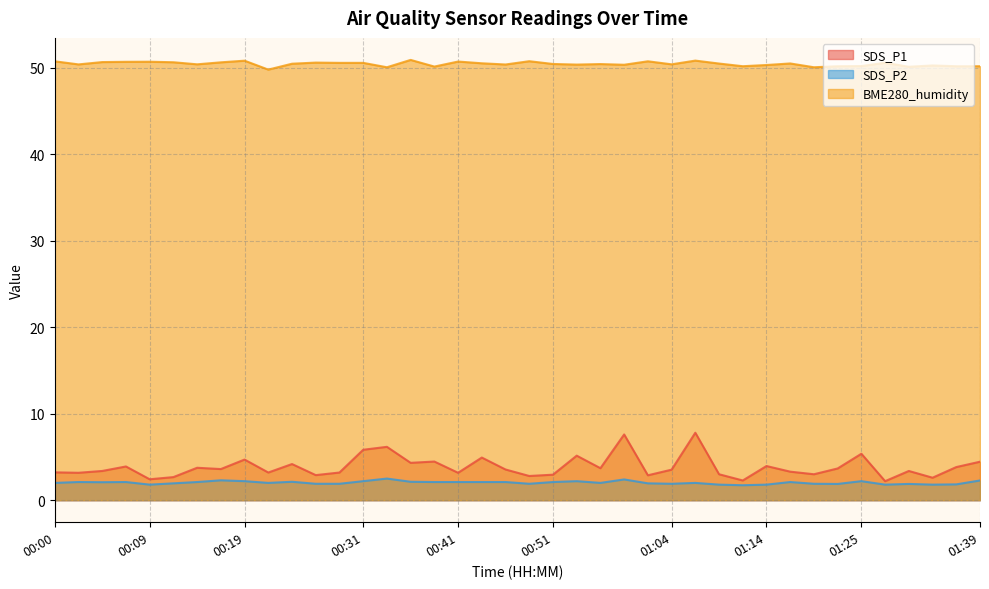

True or false: BME280_humidity and SDS_P2 intersect in this chart.

False